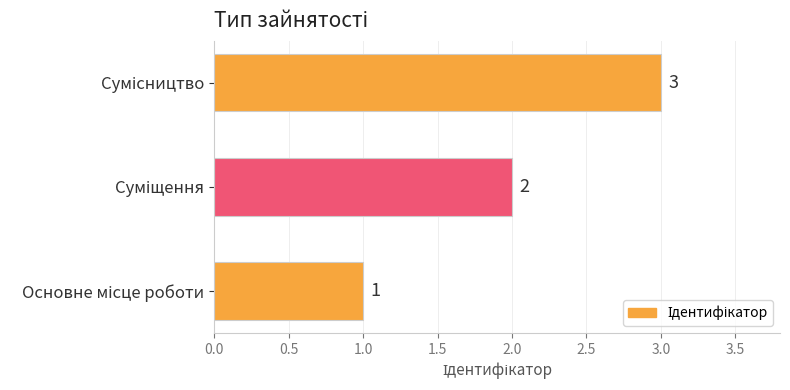

How many bars are there in total?

3